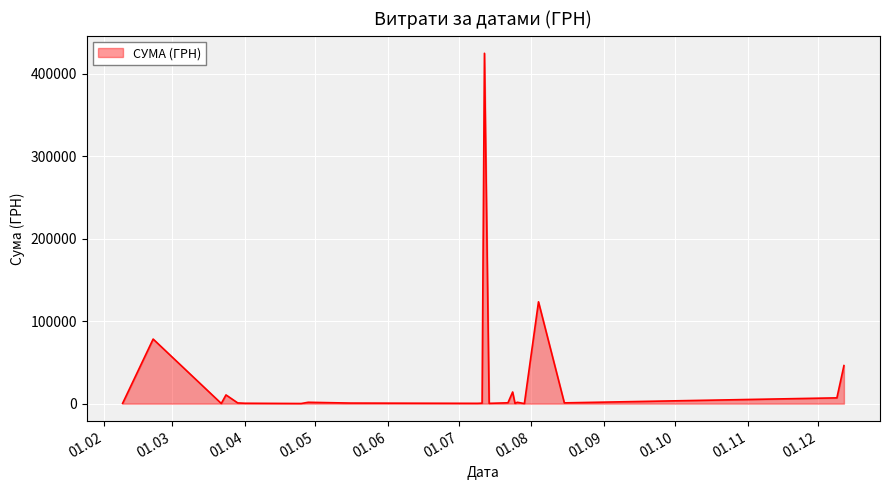

What is the maximum value shown in the chart?

424725.7